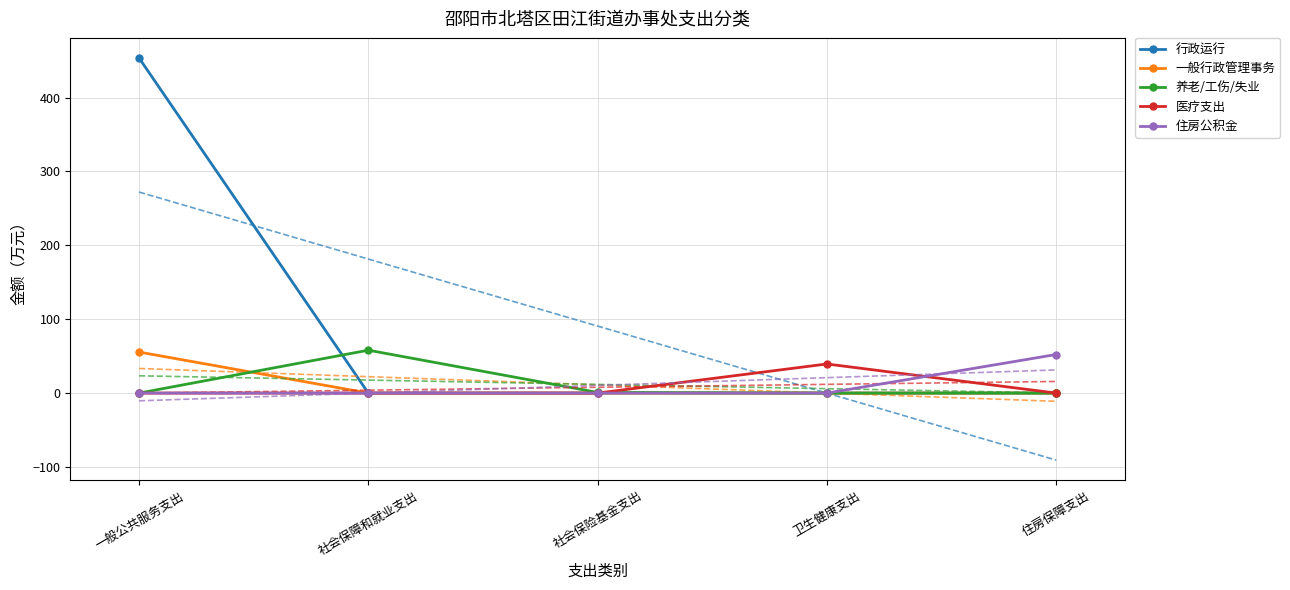

Between 一般公共服务支出 and 住房保障支出, which series saw the biggest shift?

行政运行